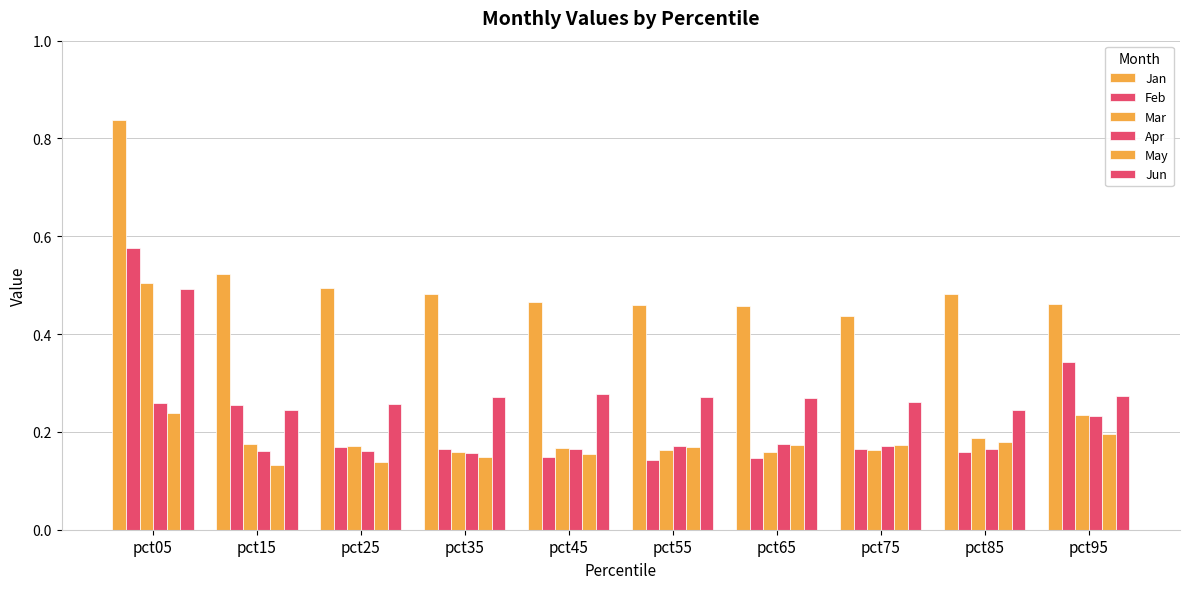

What is the greatest value displayed?

0.8